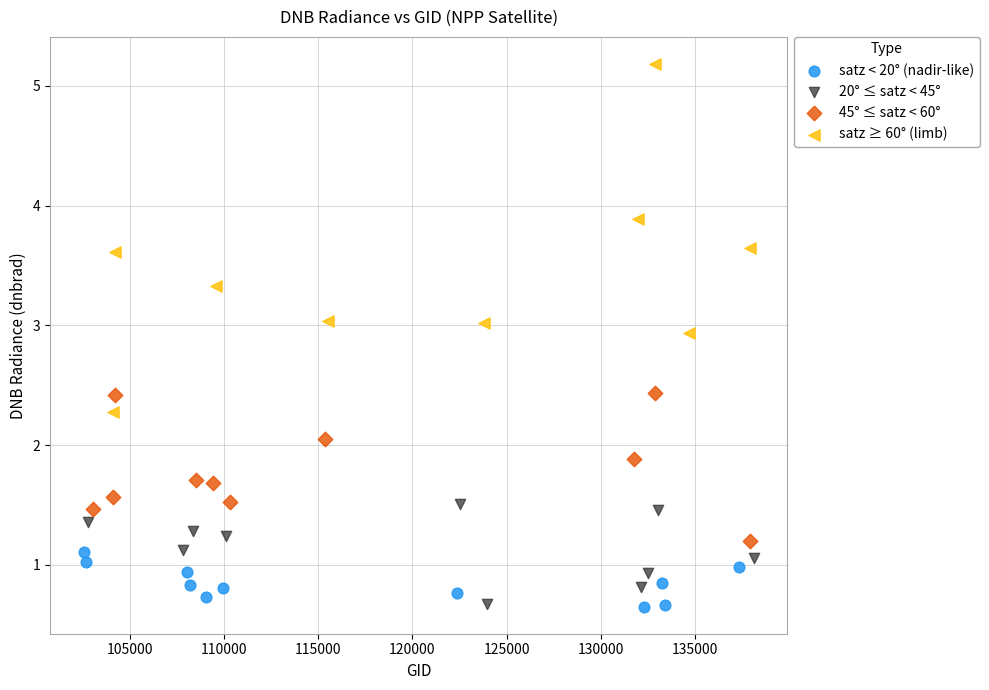

Which series reaches the maximum Y coordinate?

satz ≥ 60° (limb)